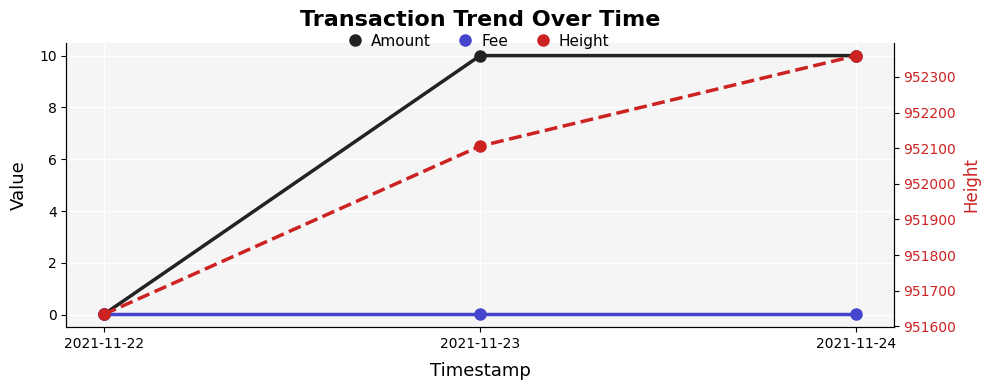

Reading left to right, what are all the values shown in this chart?

Amount: 2021-11-22=0.0	2021-11-23=10.0	2021-11-24=10.0
Fee: 2021-11-22=0.0	2021-11-23=0.0	2021-11-24=0.0
Height: 2021-11-22=951634.0	2021-11-23=952106.0	2021-11-24=952360.0